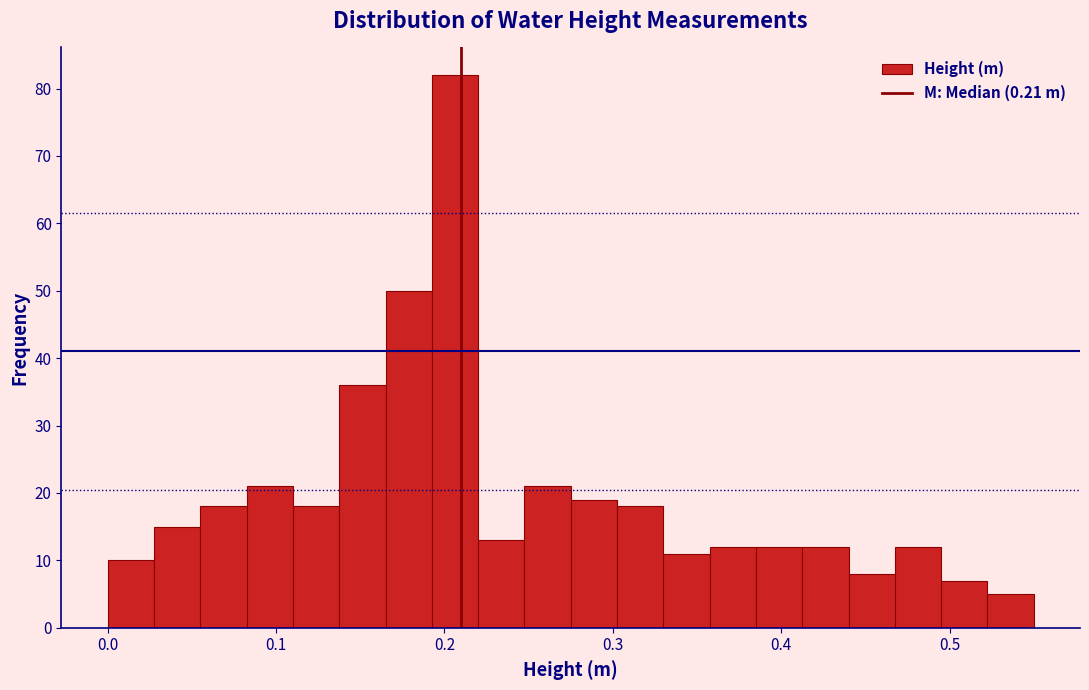

Read against the x-axis, roughly where is the centre of the tallest bar?

0.21